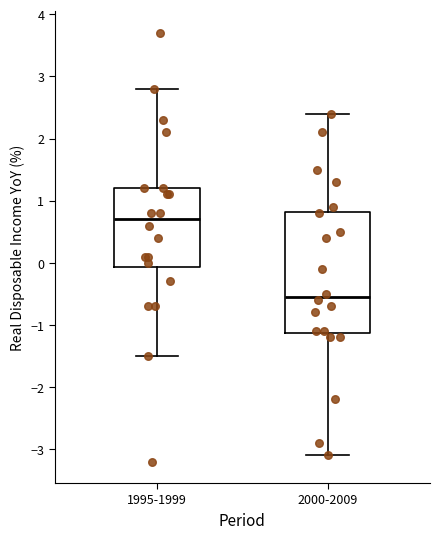

Which box is the tallest, from its lower edge to its upper edge?

2000-2009